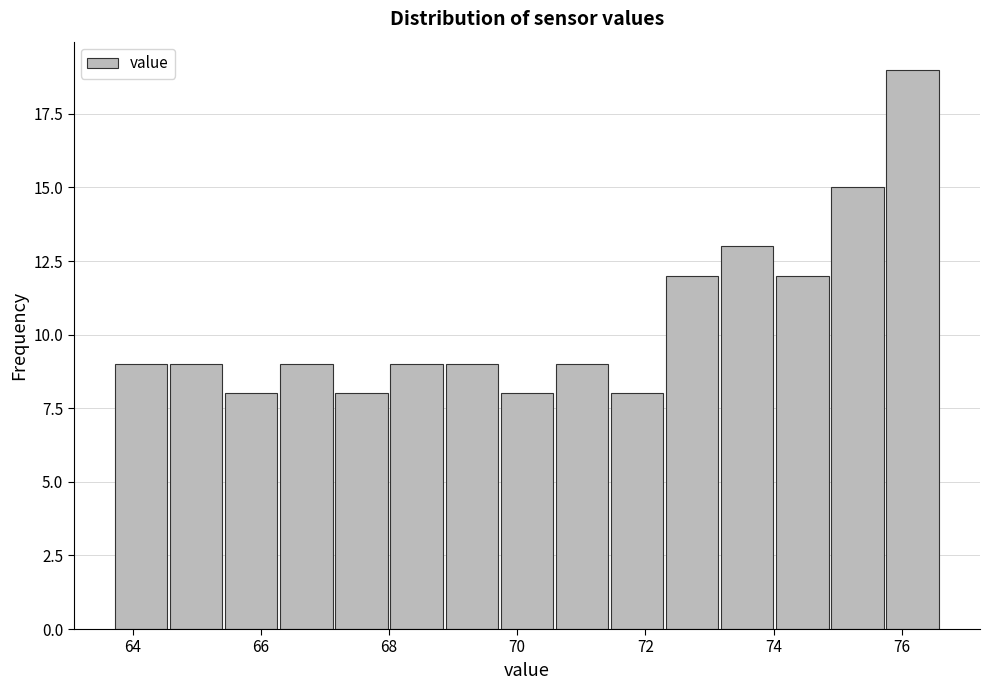

Reading left to right, transcribe this chart: for each bar, give the range it covers on the x-axis and its height. Neither the bar edges nor the heights are printed on the chart, so give them approximately, as read against the axes.

63.70 to 64.56: 9
64.56 to 65.42: 9
65.42 to 66.28: 8
66.28 to 67.14: 9
67.14 to 68.00: 8
68.00 to 68.86: 9
68.86 to 69.72: 9
69.72 to 70.58: 8
70.58 to 71.44: 9
71.44 to 72.30: 8
72.30 to 73.16: 12
73.16 to 74.02: 13
74.02 to 74.88: 12
74.88 to 75.74: 15
75.74 to 76.60: 19